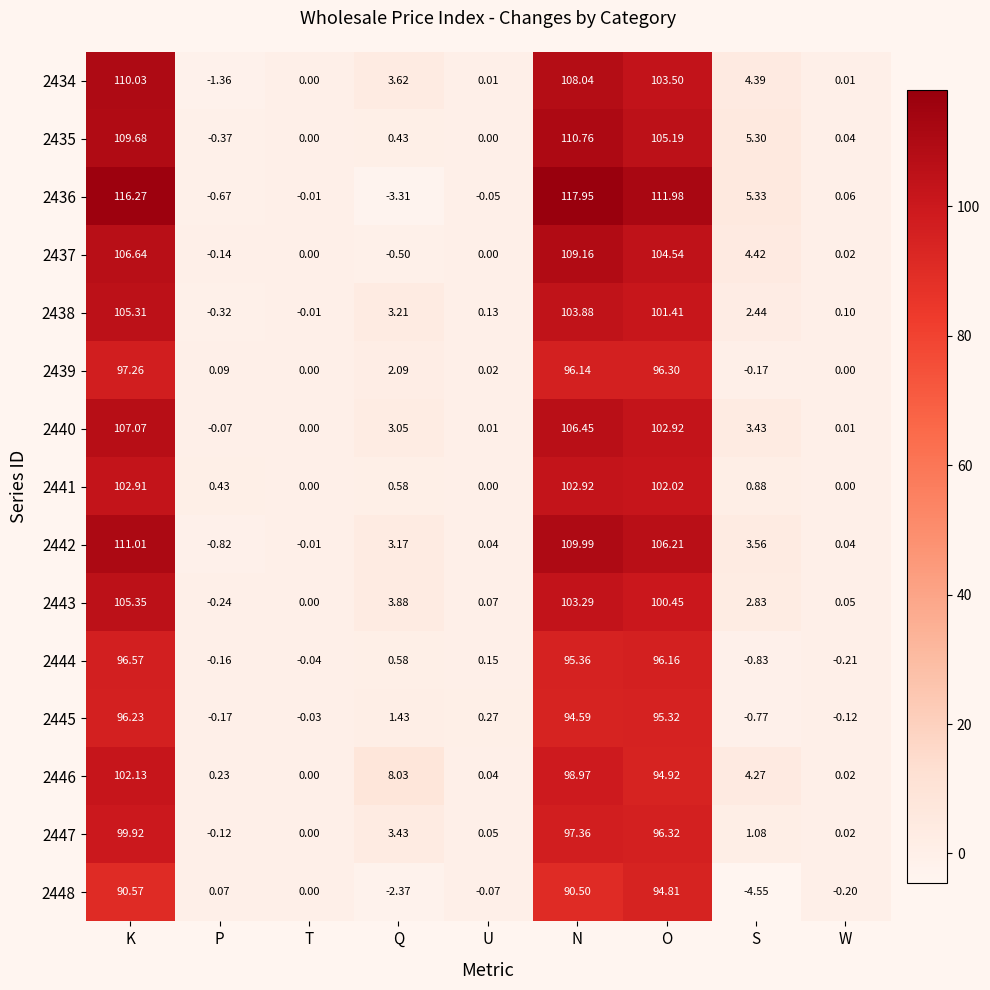

Which category has the lowest value across all series?

S